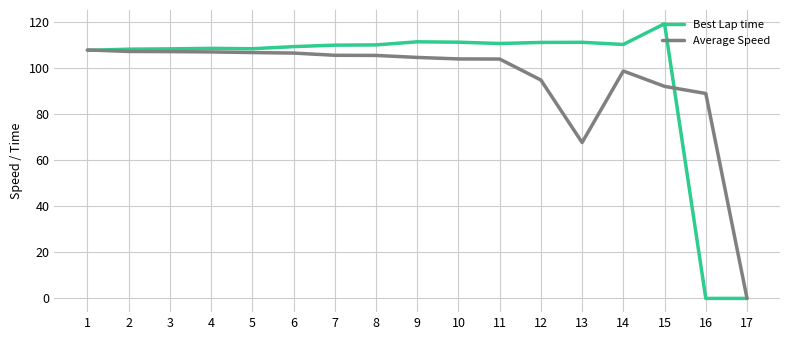

Which series has the widest spread of values?

Best Lap time